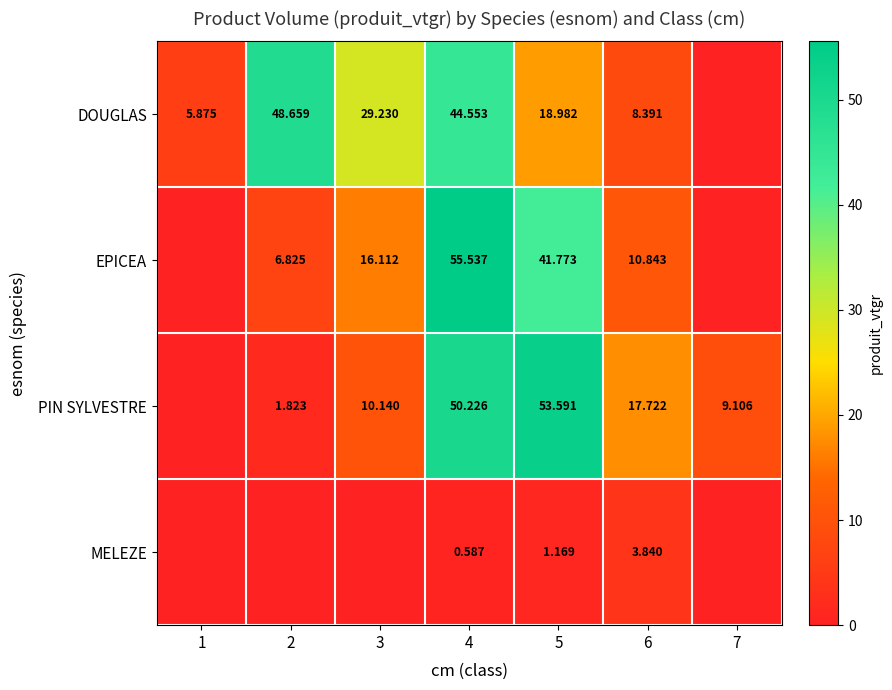

At how many categories does at least one series exceed 1?

7